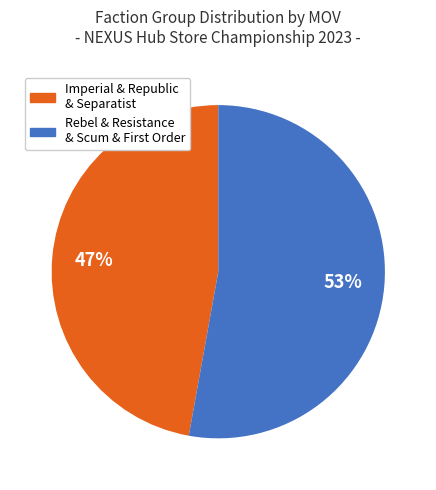

Is there a majority slice in this chart?

Yes